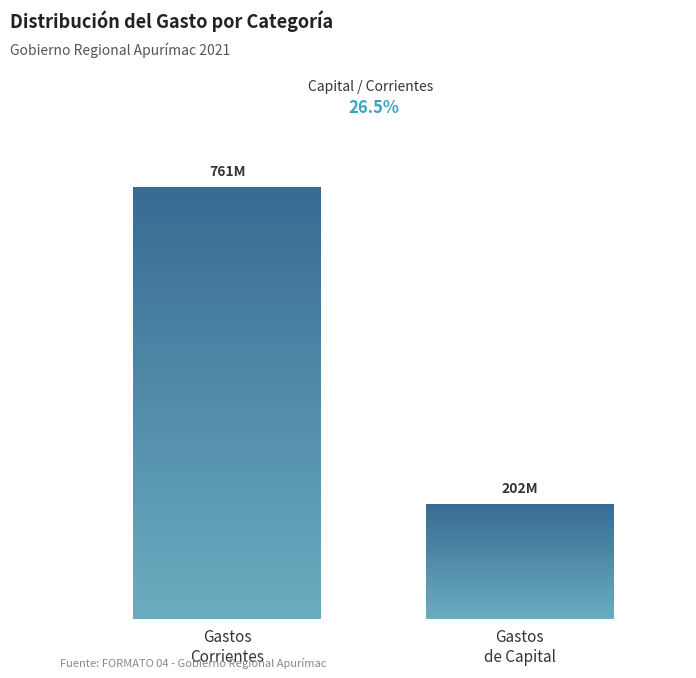

Does the chart contain any negative values?

No